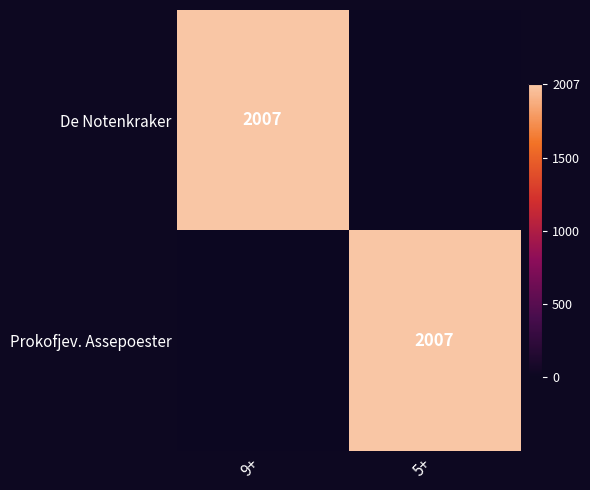

Is it true that De Notenkraker equals 711 at 9+?

False